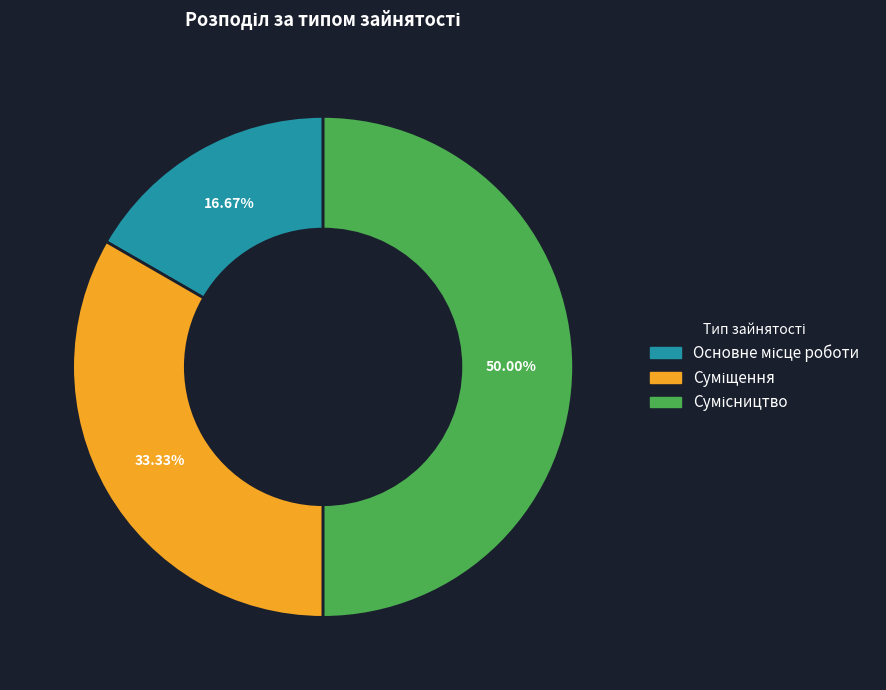

How many slices are in this pie chart?

3